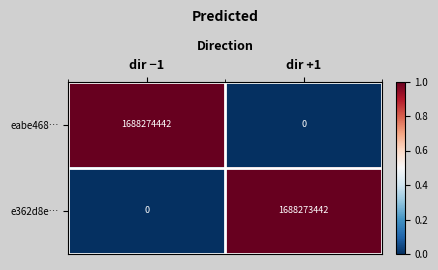

The value of eabe468… at dir +1 is 0. True or false?

True